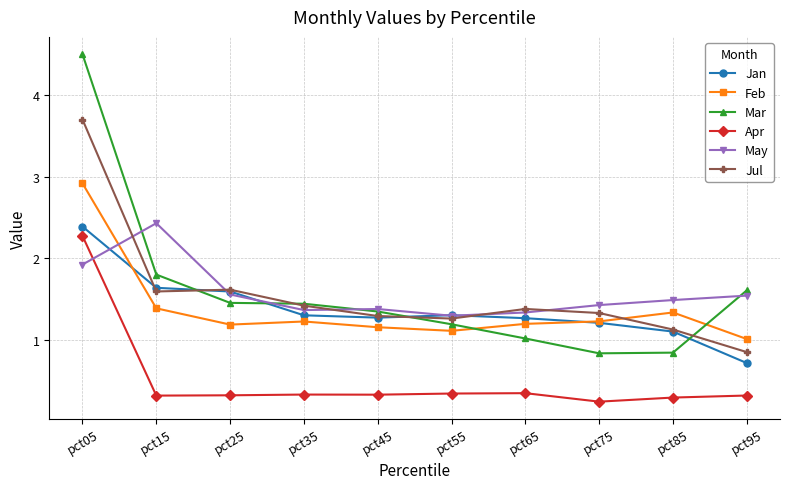

At which category is the sum across all series the highest?

pct05